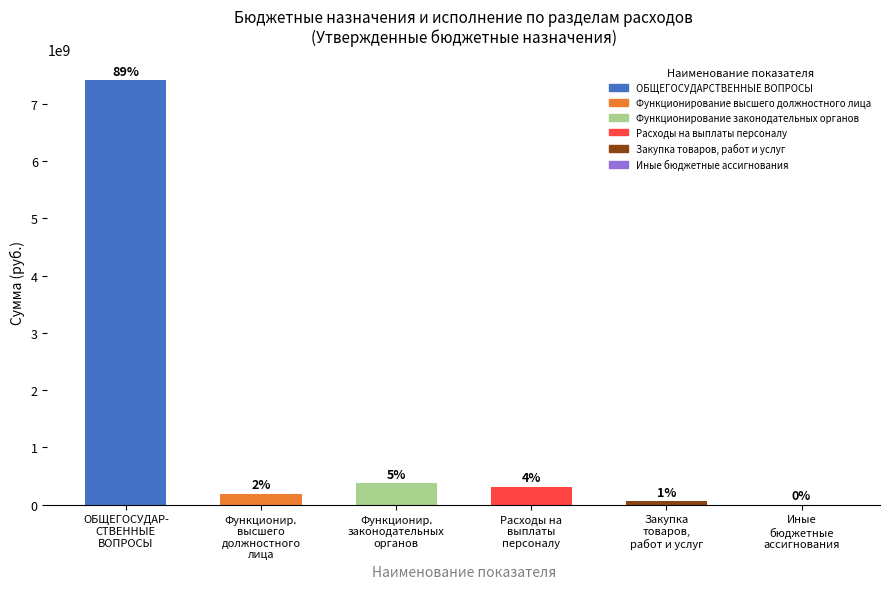

Are the bars horizontal?

No